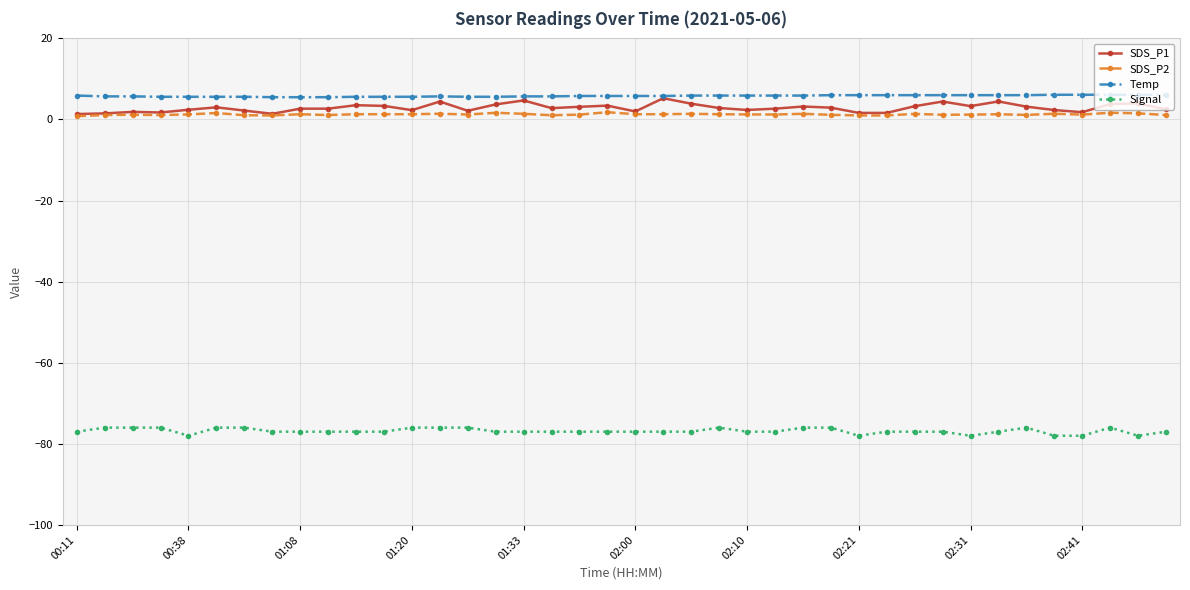

True or false: SDS_P1 has more than 0 interior local peaks.

True